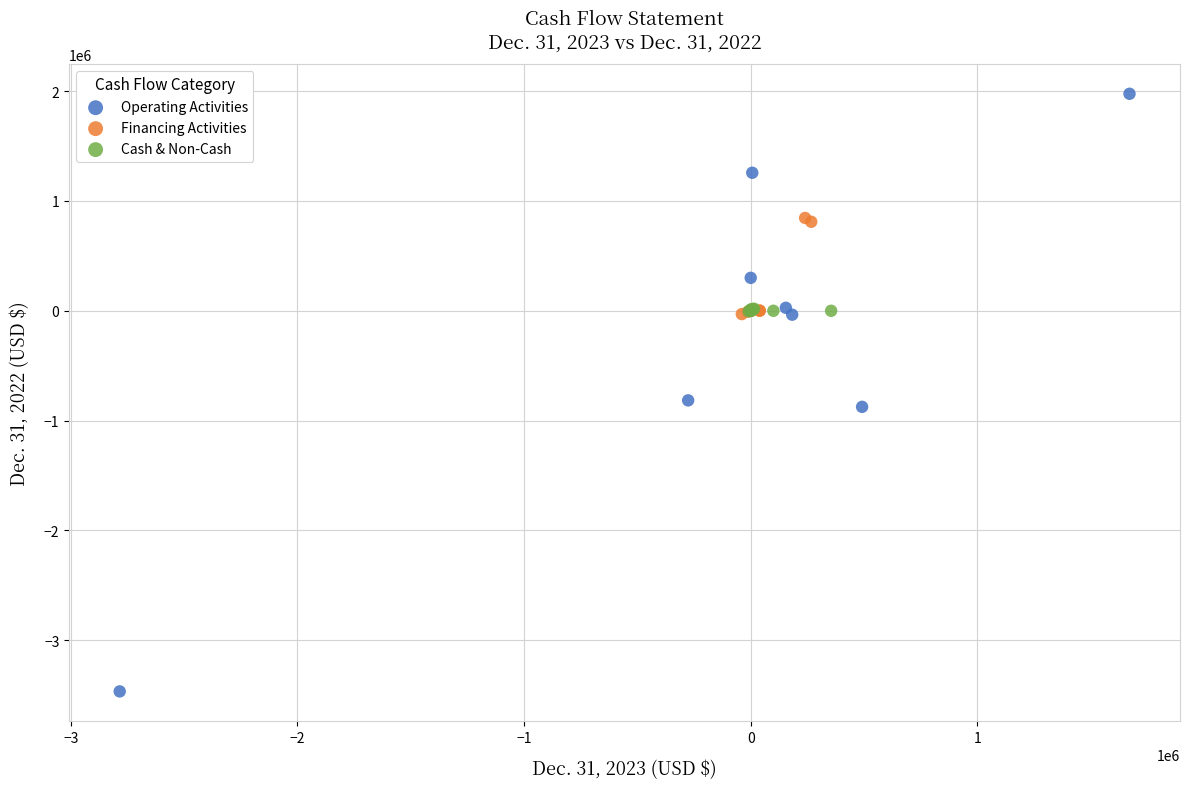

Which series has the largest Y range (max minus min)?

Operating Activities